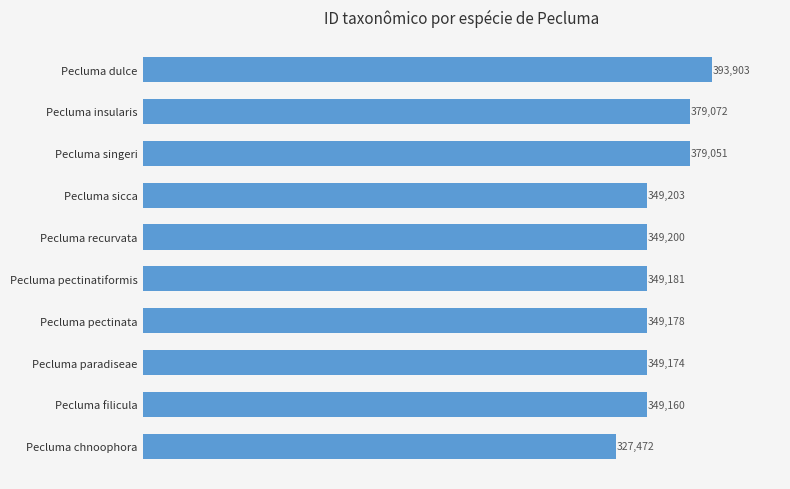

What is the difference between the maximum and second lowest values?

44743